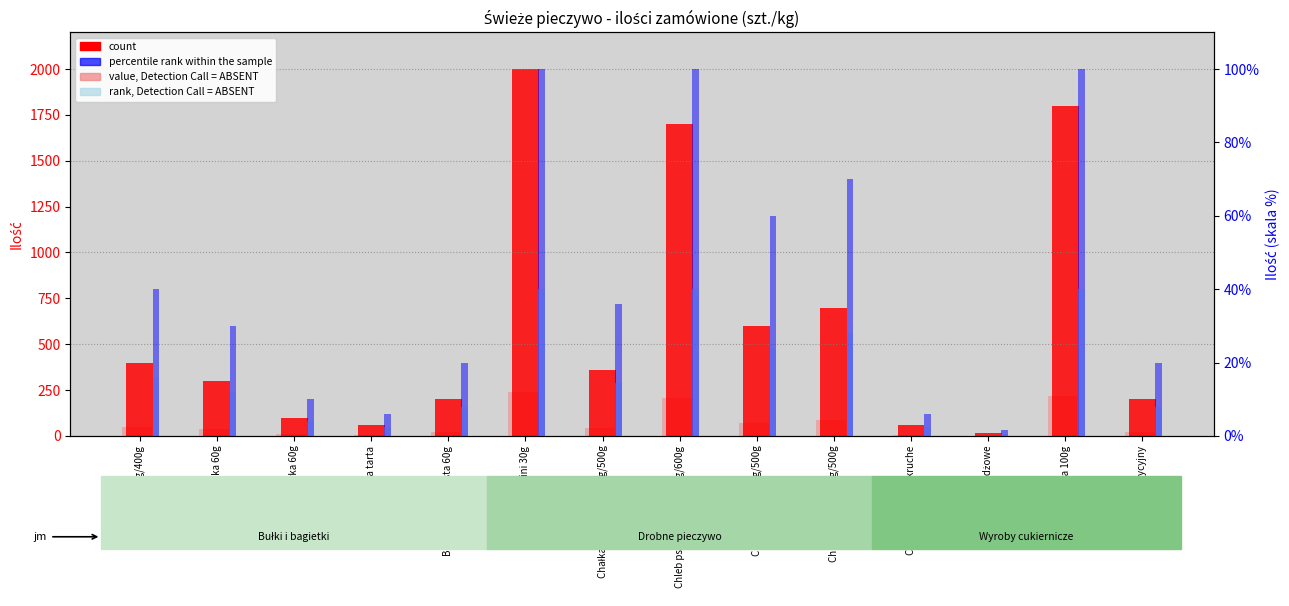

Reading left to right, extract all data points from this chart.

count: 400.0	300.0	100.0	60.0	200.0	2000.0	360.0	1700.0	600.0	700.0	60.0	15.0	1800.0	200.0
value, Detection Call = ABSENT: 48.0	36.0	12.0	7.2	24.0	240.0	43.2	204.0	72.0	84.0	7.2	1.8	216.0	24.0
percentile rank within the sample: 40.0	30.0	10.0	6.0	20.0	100.0	36.0	100.0	60.0	70.0	6.0	1.5	100.0	20.0
rank, Detection Call = ABSENT: 16.0	12.0	4.0	2.4	8.0	40.0	14.4	40.0	24.0	28.0	2.4	0.6	40.0	8.0